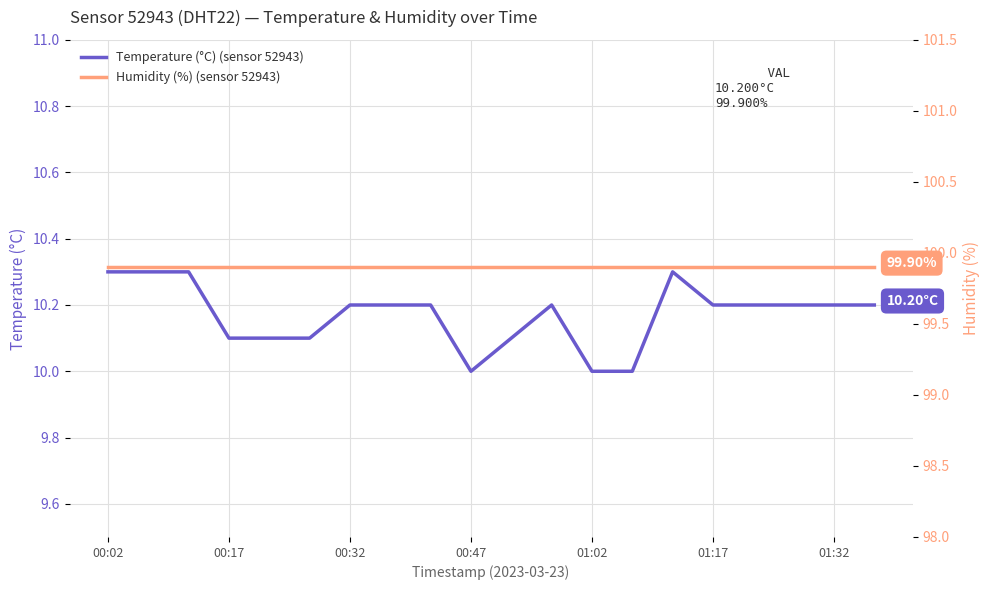

The Temperature (°C) (sensor 52943) series shows 10.3 at 00:02. True or false?

True